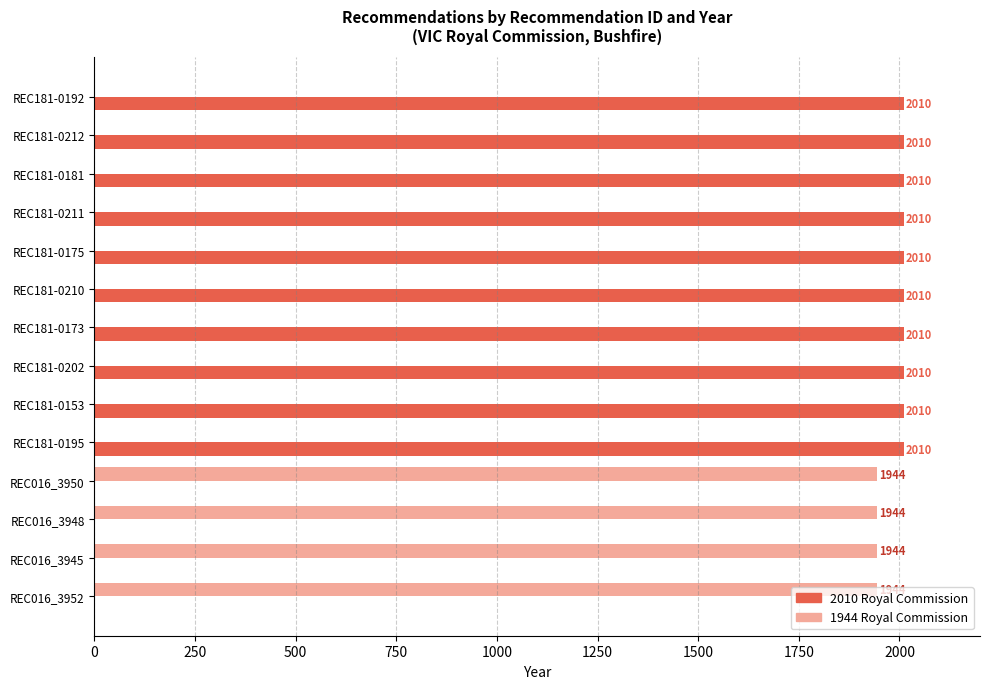

What is the highest value of the 2010 Royal Commission series?

2010